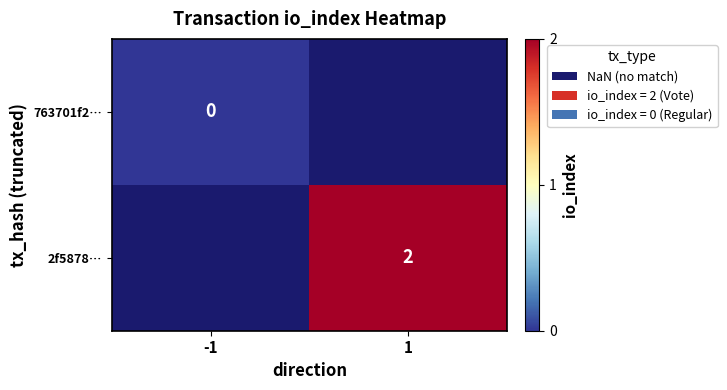

Is it true that 2f5878… equals 2 at 1?

True